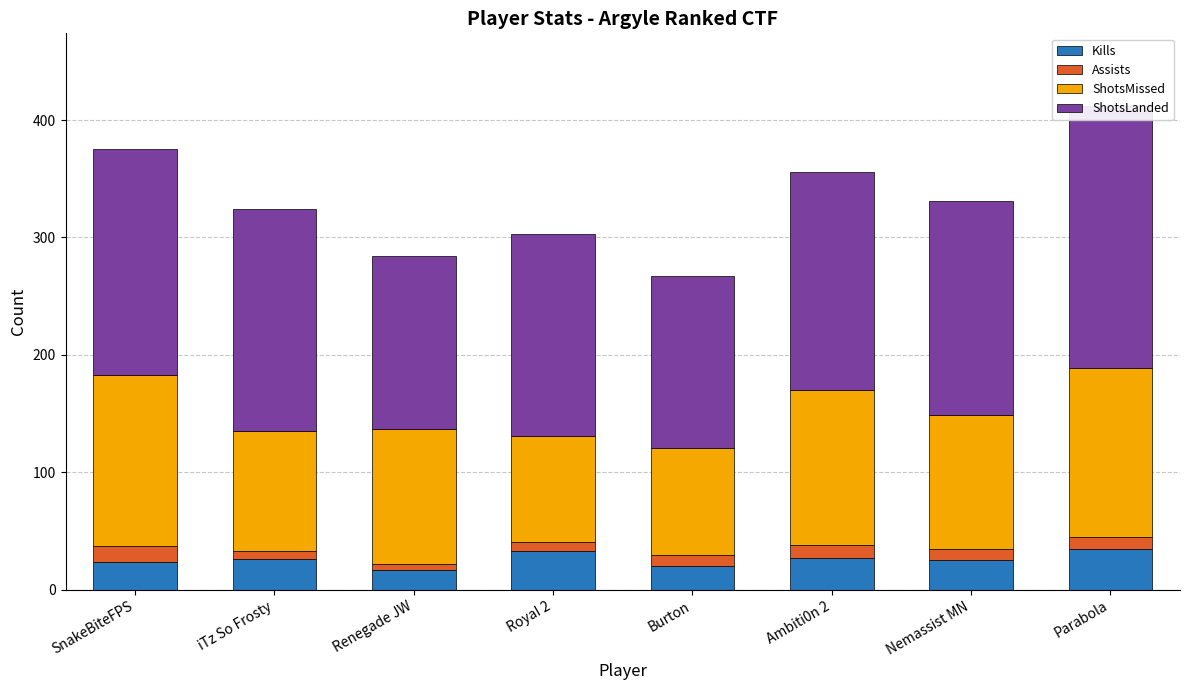

True or false: ShotsLanded has a value of 186 at Ambiti0n 2.

True